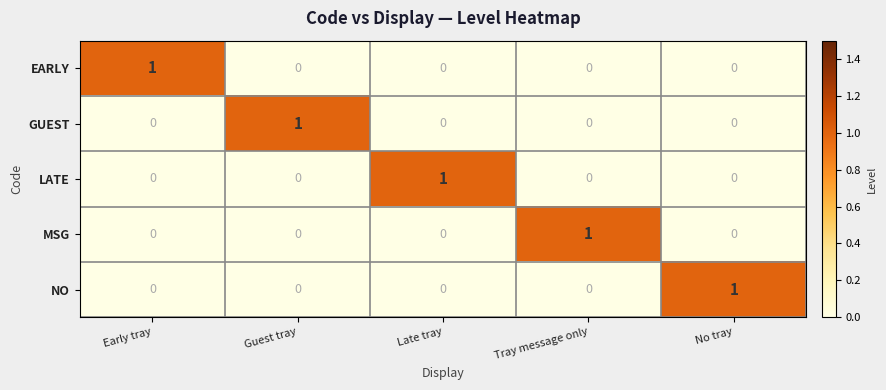

At which label does LATE reach its peak?

Late tray